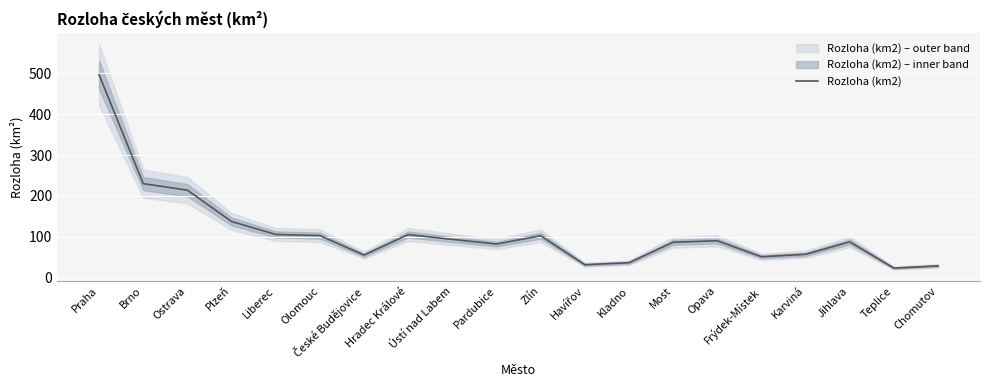

At which category does the chart reach its peak across all series?

Praha